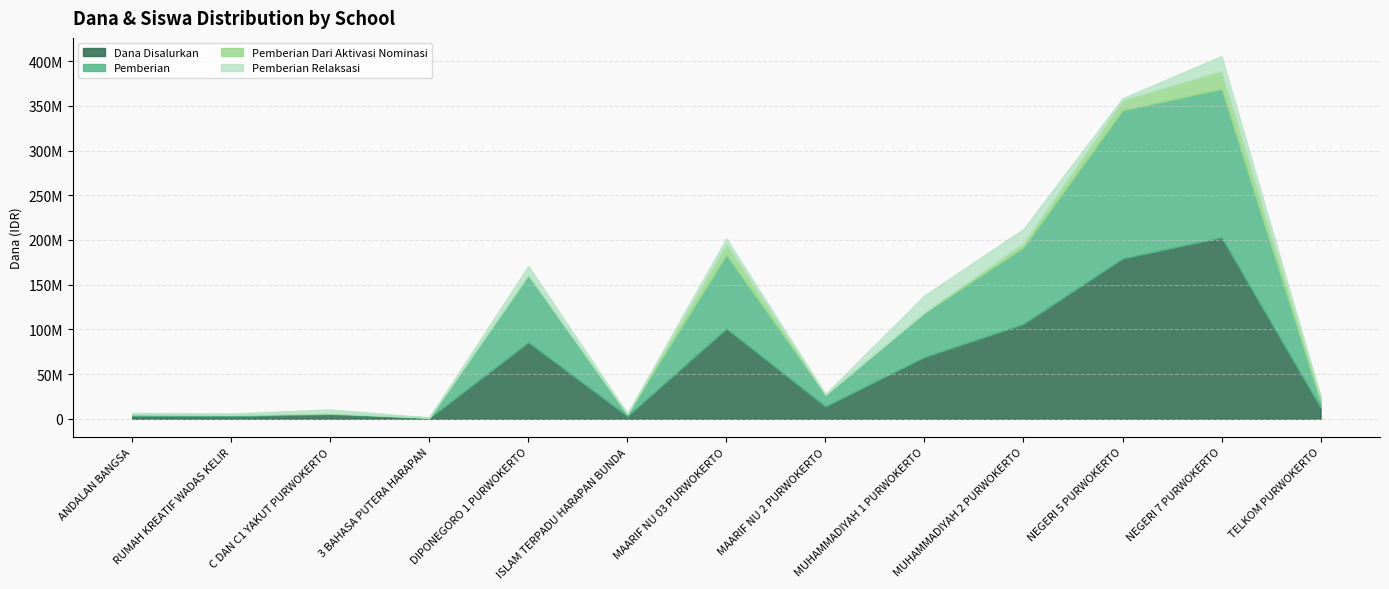

Which series has the largest total across all categories?

Dana Disalurkan